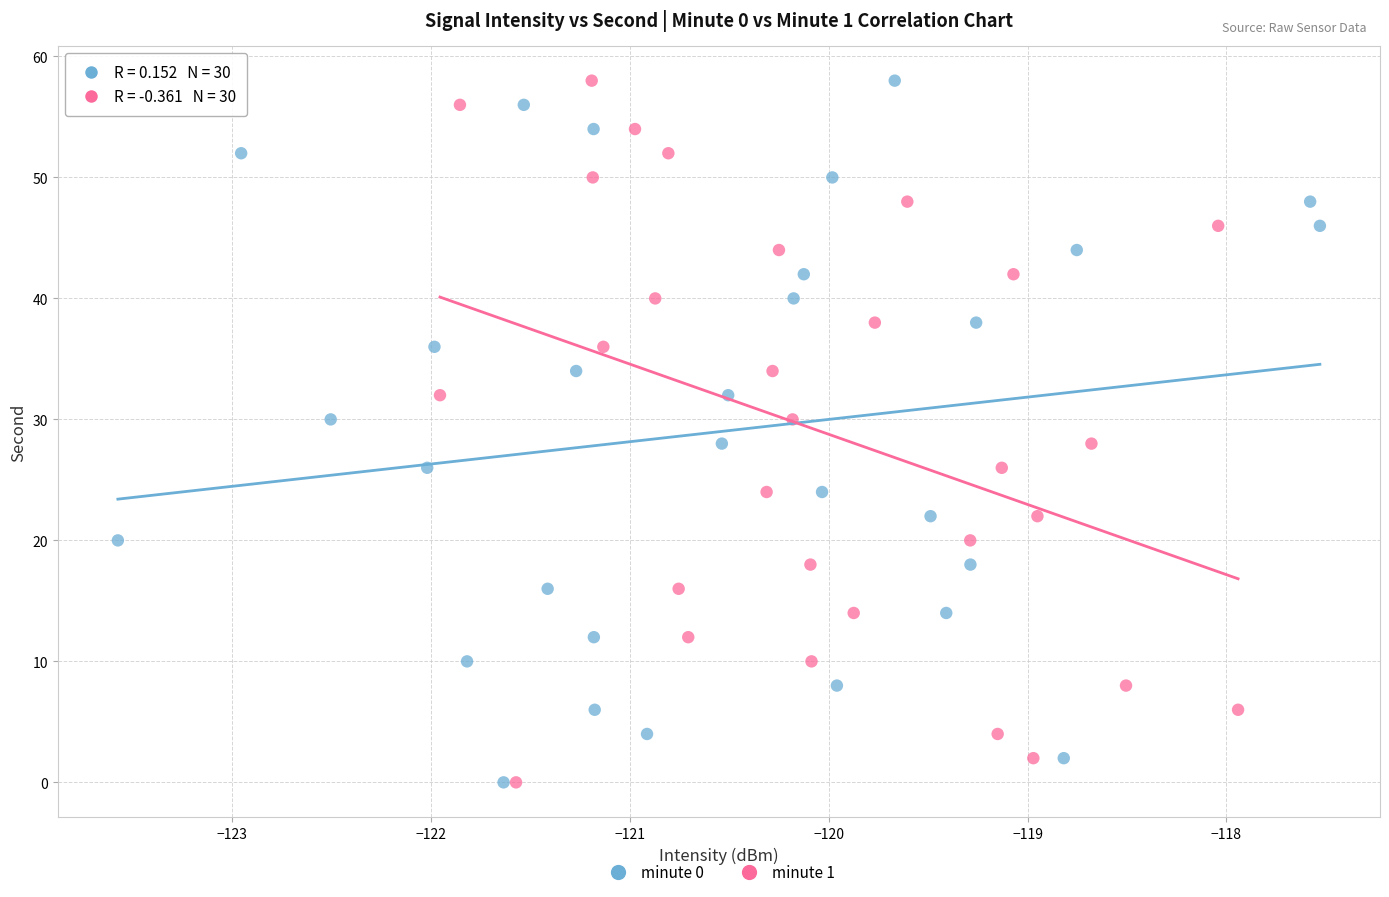

What are all the series names shown in the legend?

minute 0, minute 1